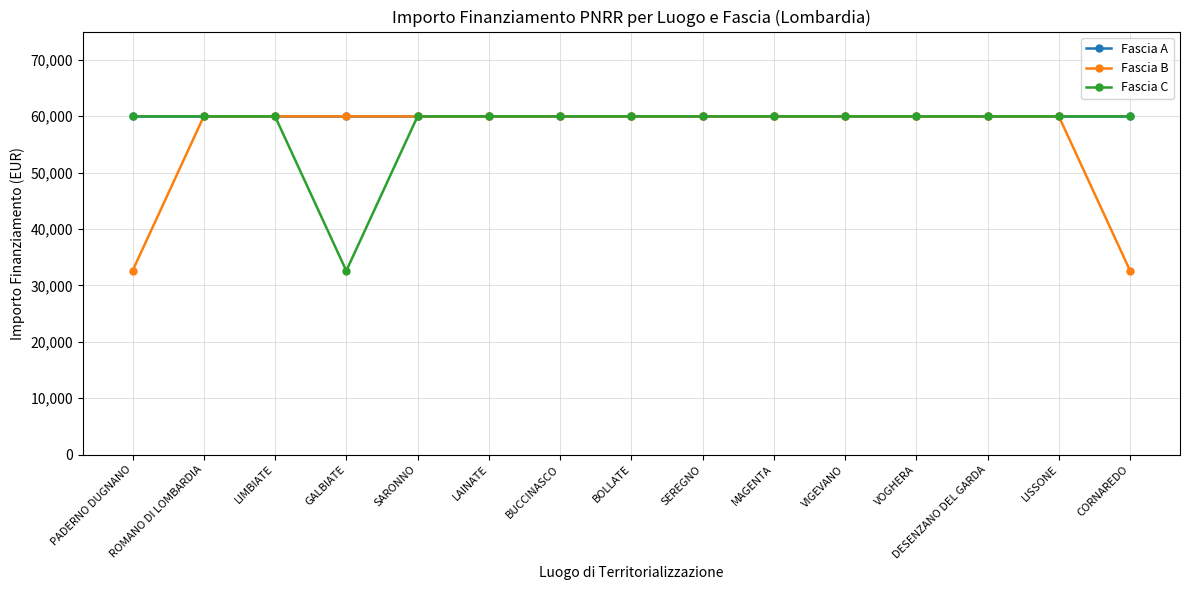

What is the smallest value displayed?

32589